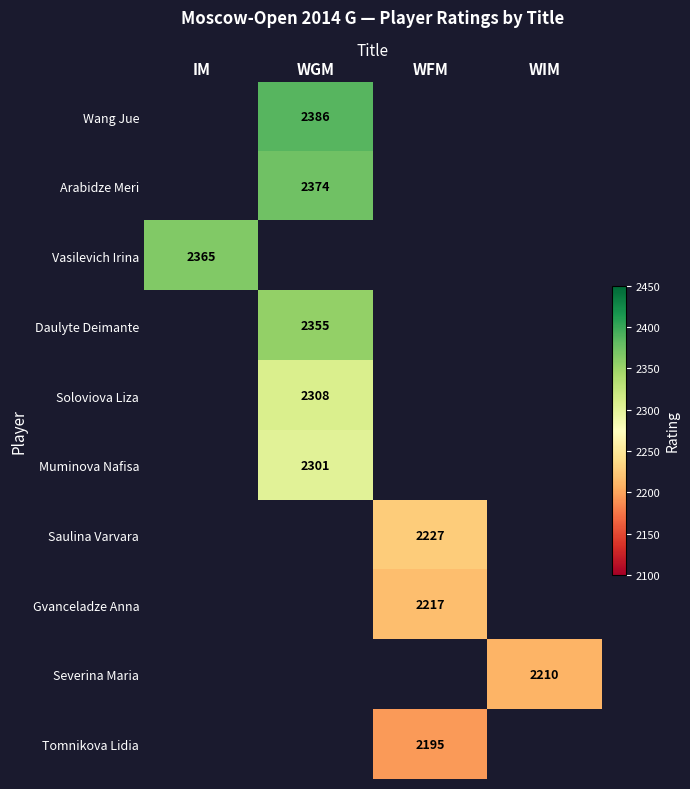

The Gvanceladze Anna series shows 1479 at WFM. True or false?

False